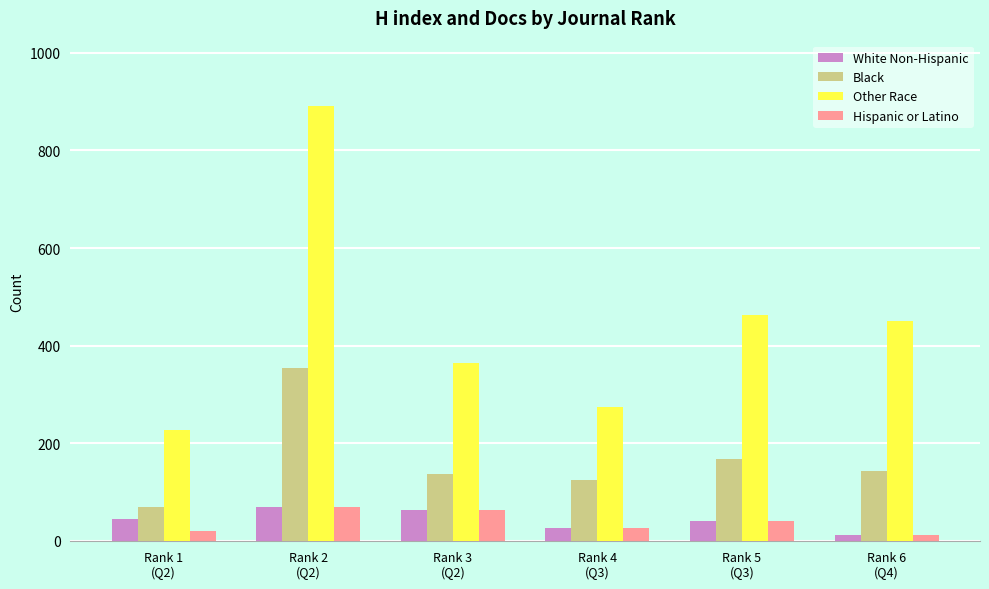

How many bars are there in total?

24